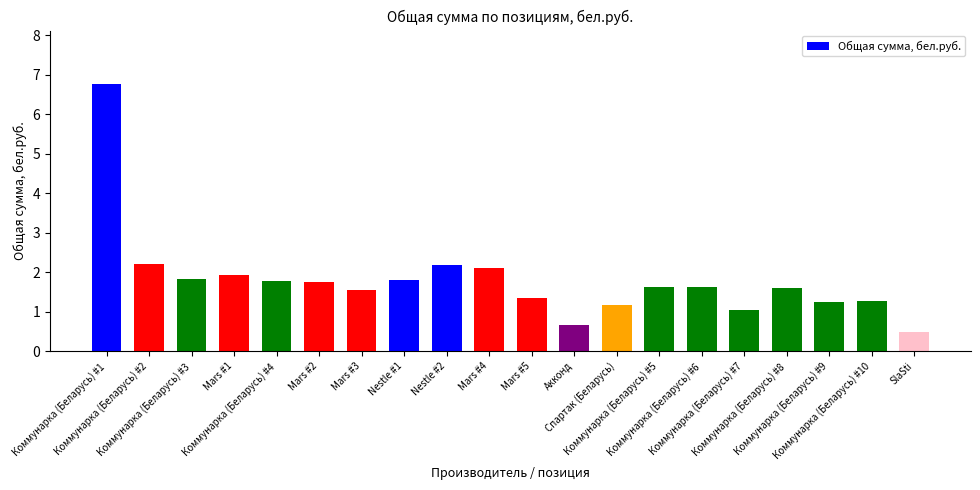

What is the label of the 12th bar from the right?

Nestle #2